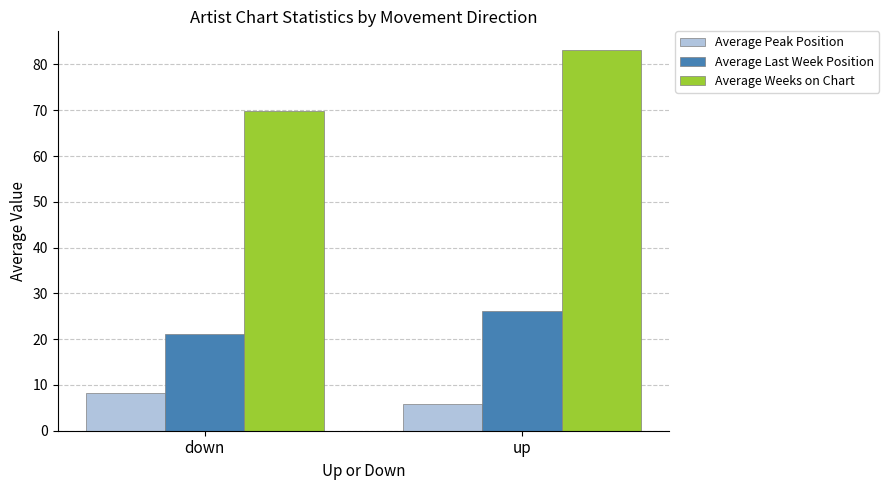

The Average Weeks on Chart series shows 108.9 at down. True or false?

False